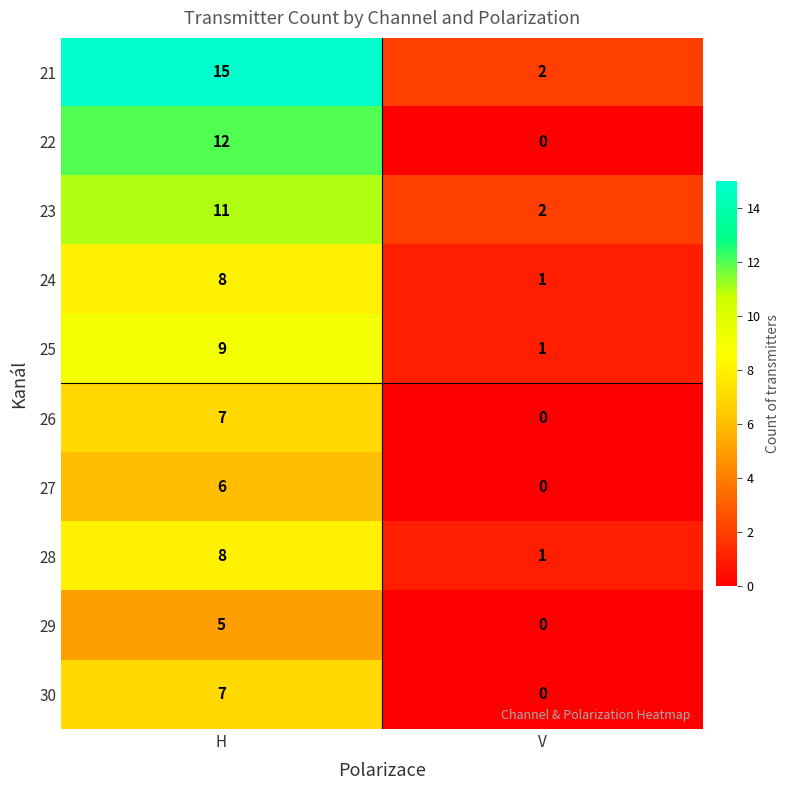

The value of 30 at V is 3. True or false?

False